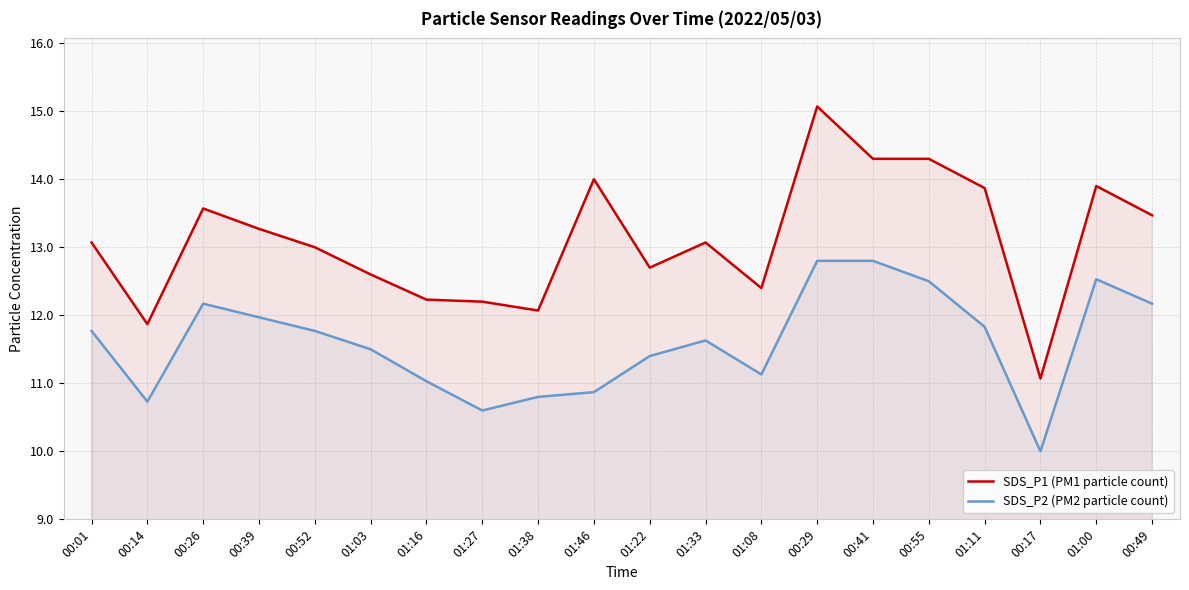

What is the spread (max minus min) of values at 00:52?

1.2